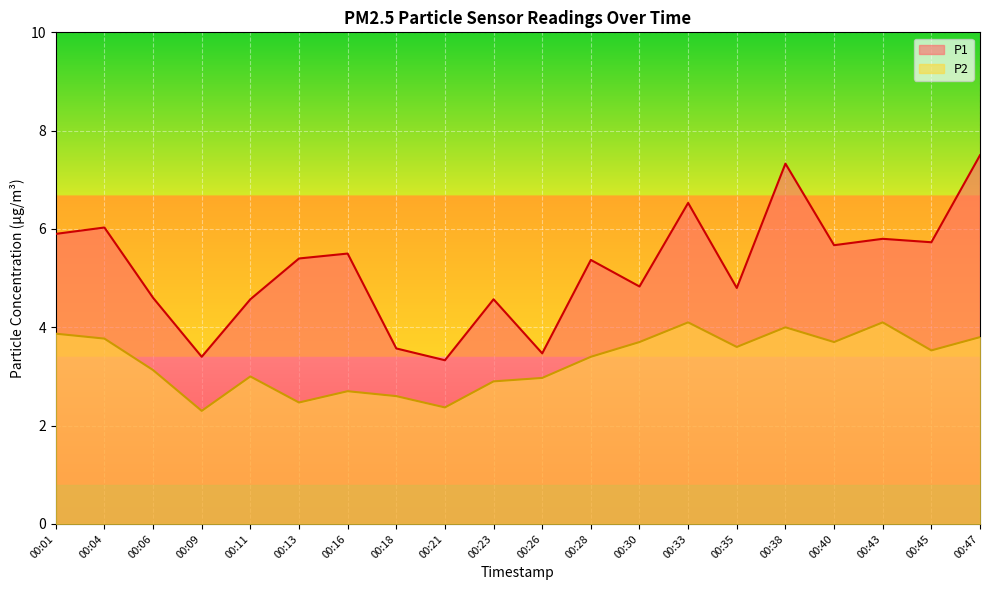

What value does the P2 series have at 00:23?

2.9